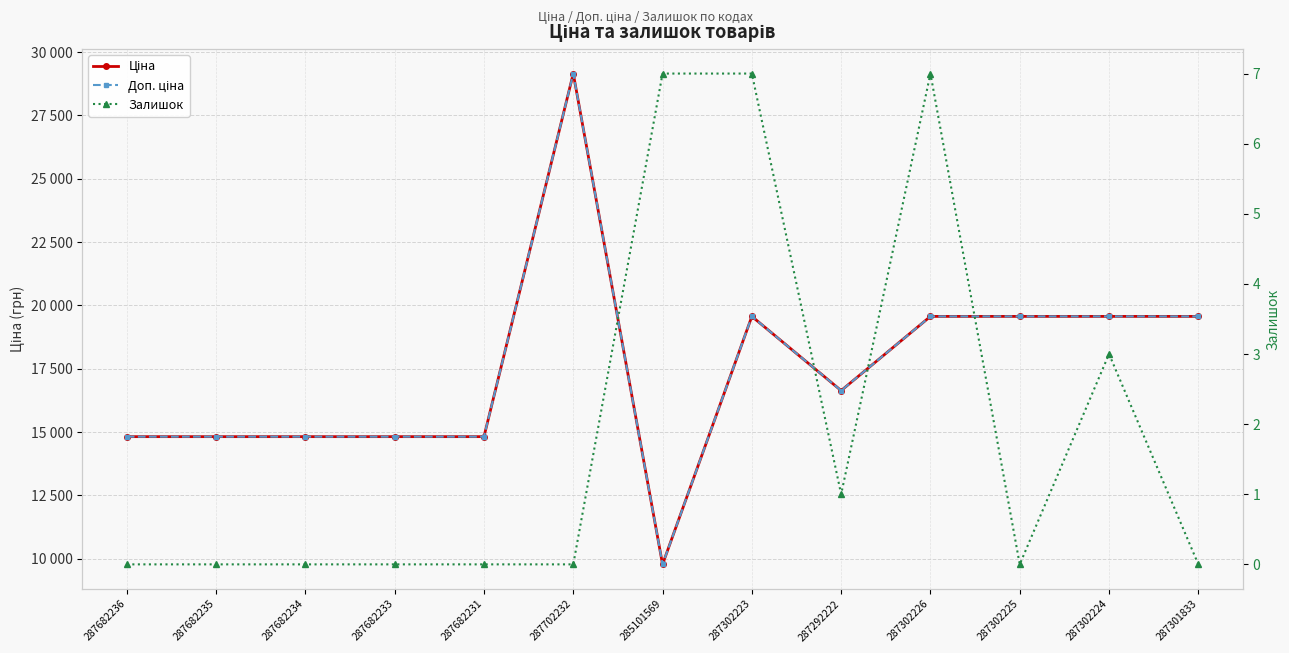

What is the maximum value for Доп. ціна?

29152.3